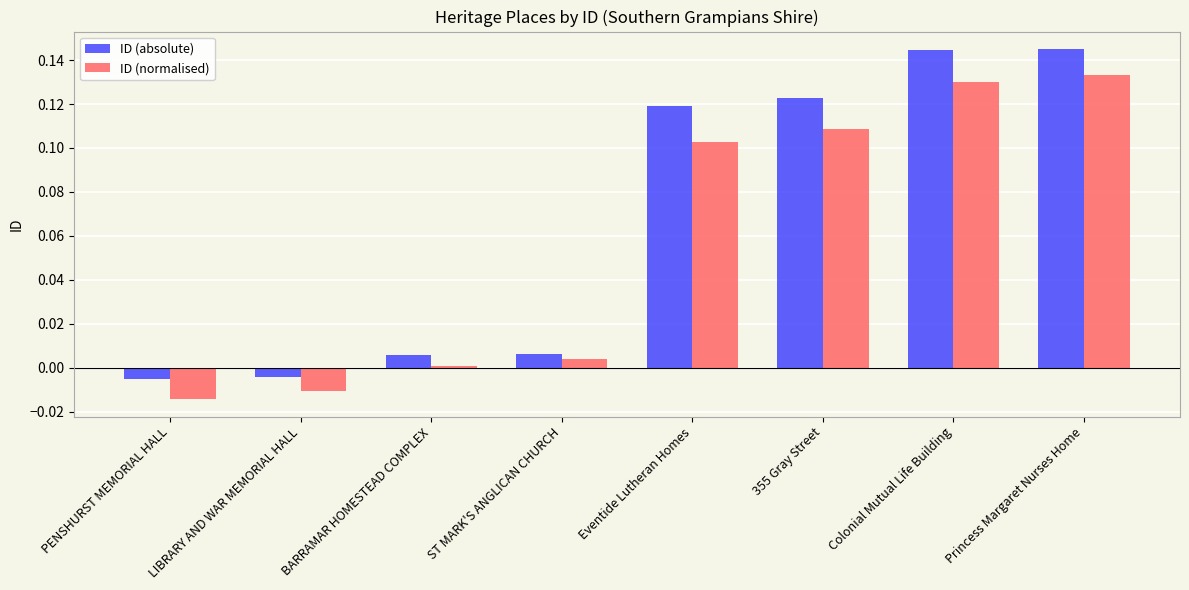

How many bars are there in each group?

2